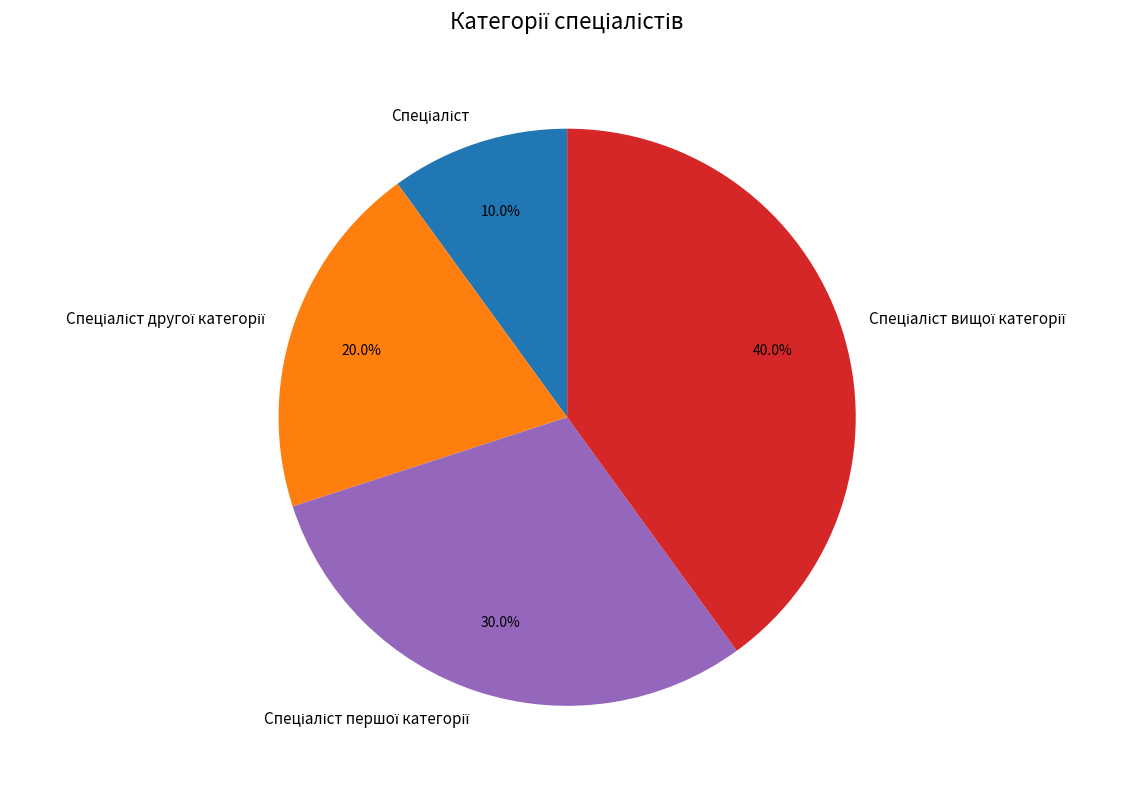

Is there a majority slice in this chart?

No